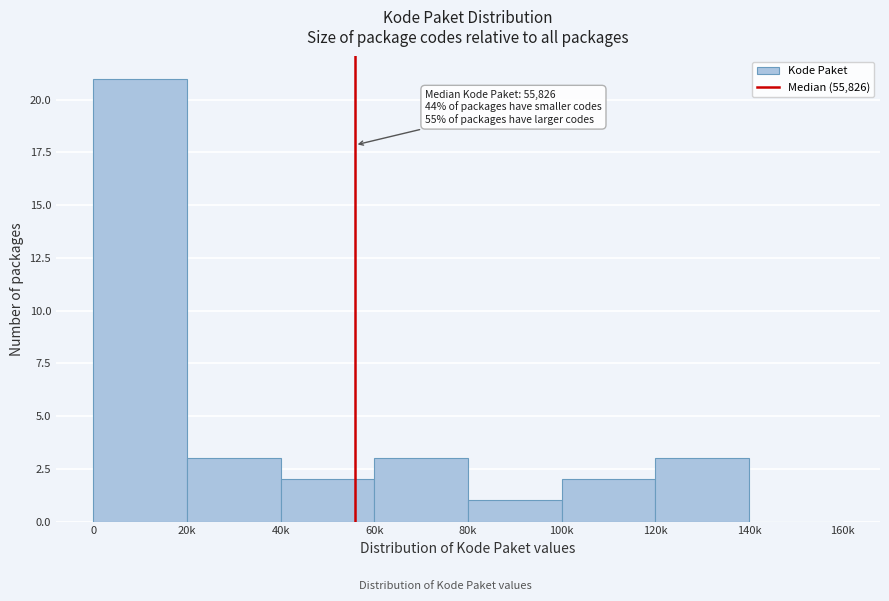

Reading right to left, extract all data points from this chart.

140k=0	120k=3	100k=2	80k=1	60k=3	40k=2	20k=3	0=21